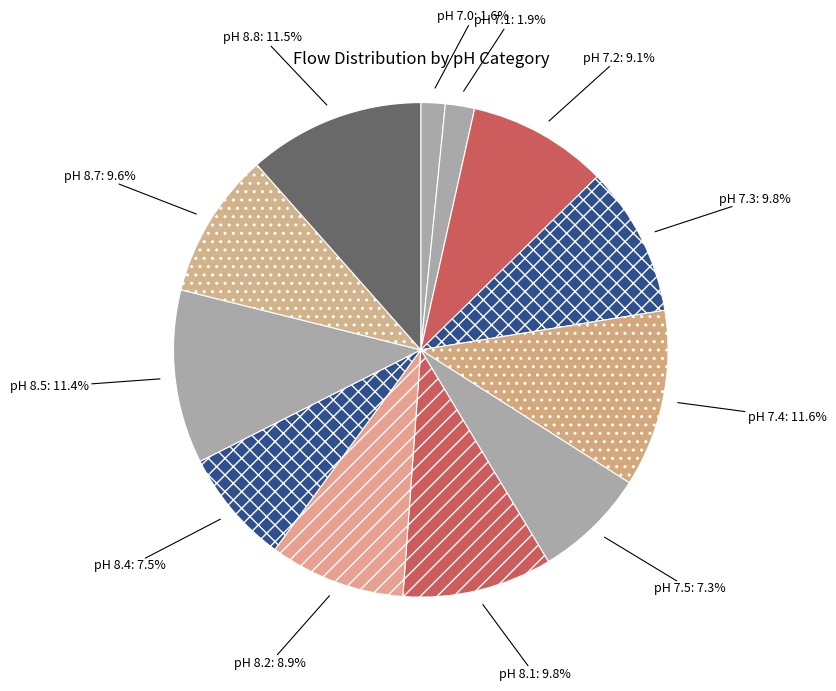

Does pH 8.2 represent more than half of the total?

No